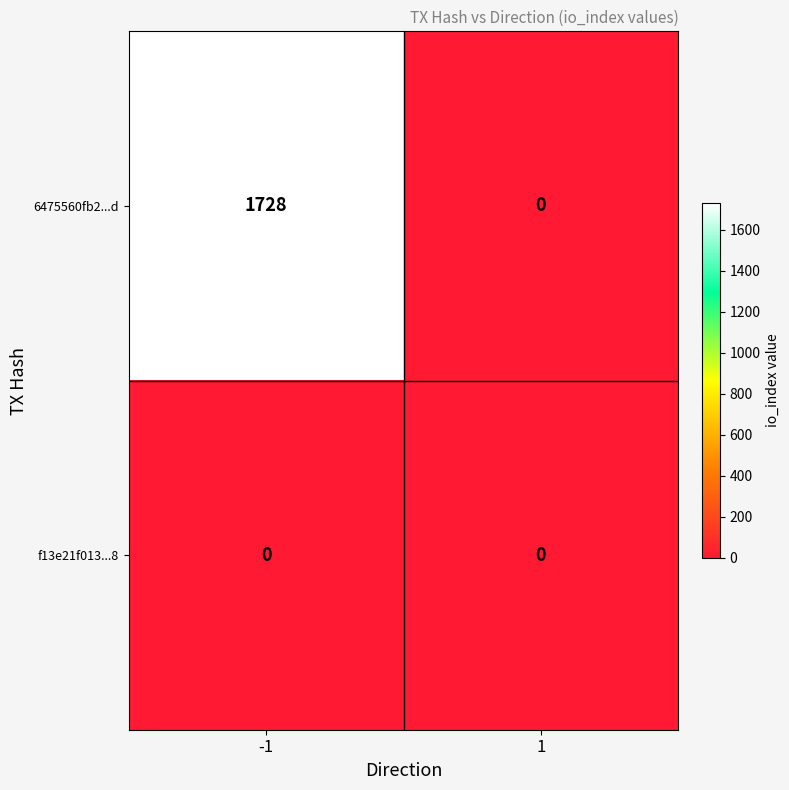

Is it true that 6475560fb2...d equals -1196 at 1?

False